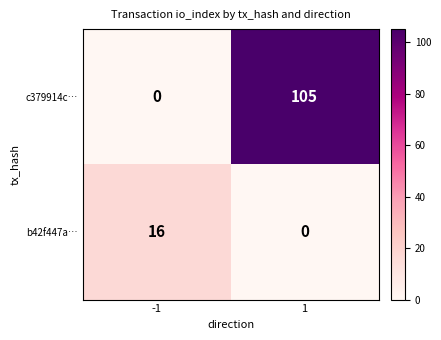

What is the sum of the b42f447a… values at -1 and 1?

16